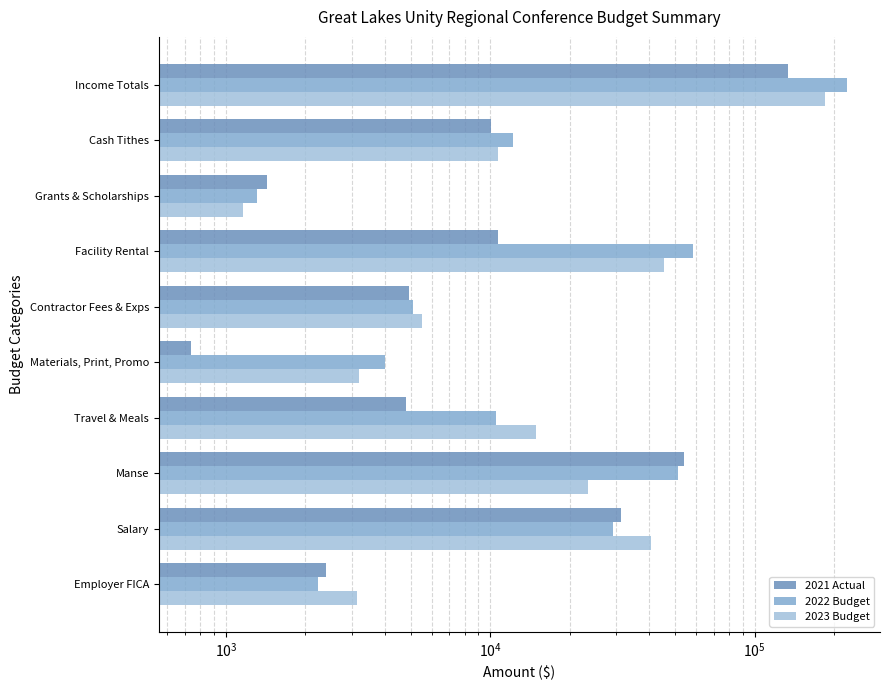

What is the value of the 2022 Budget bar at the 6th from the left?

4000